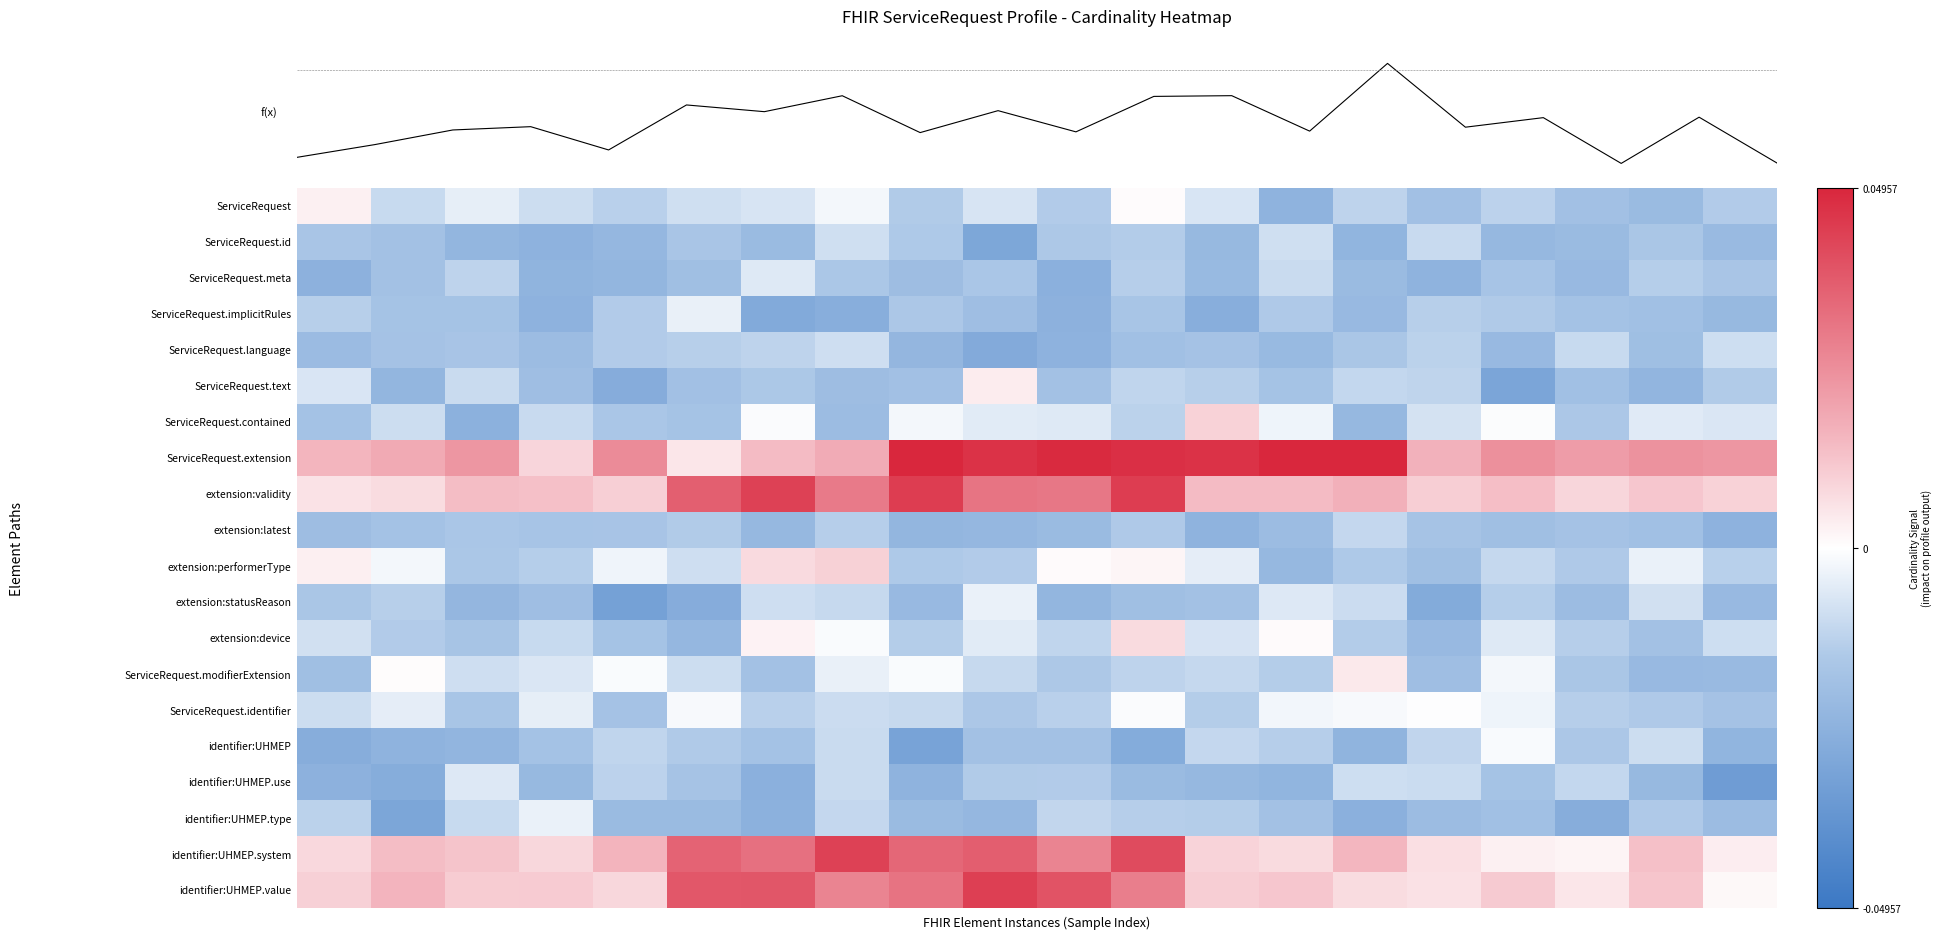

Which category has the lowest value across all series?

19